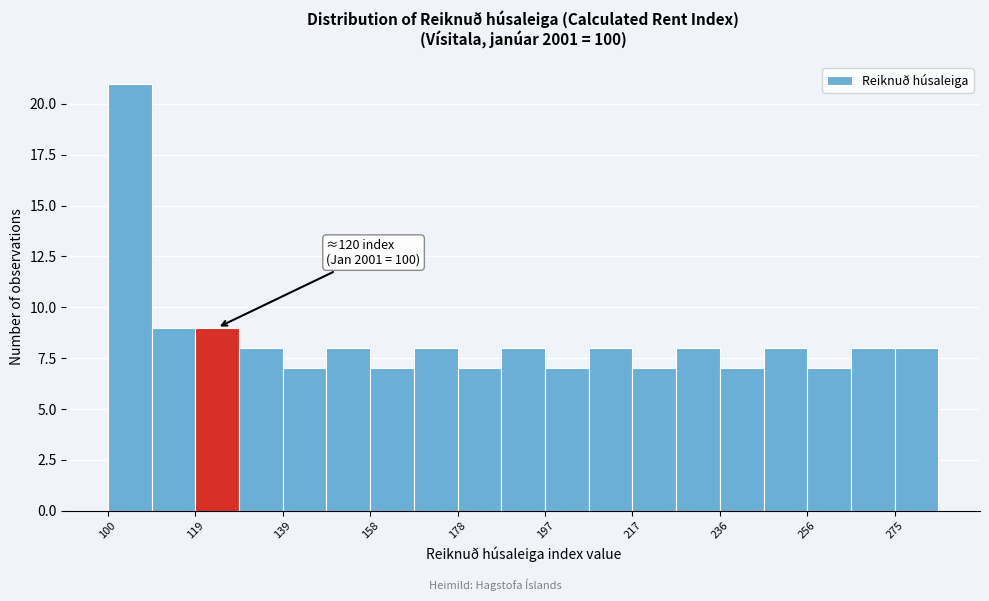

Which range on the x-axis has the tallest bar?

100 to 110